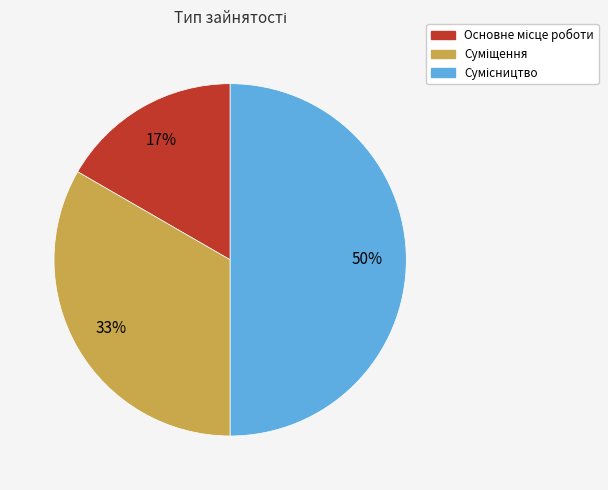

To the nearest percent, what is the average slice percentage?

33%